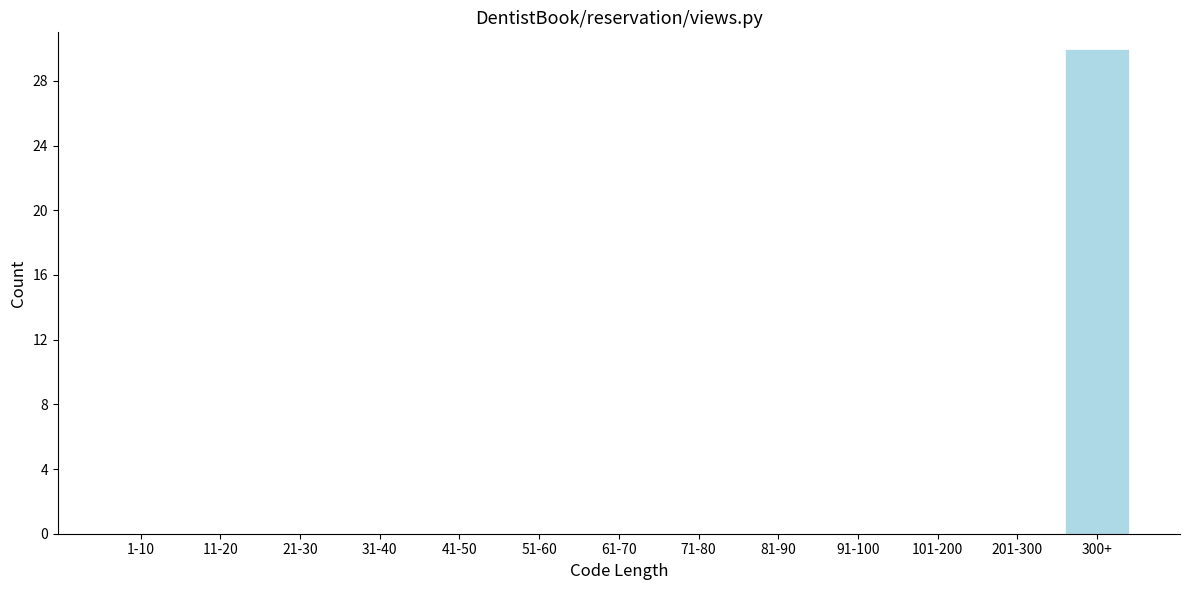

Reading left to right, transcribe all the data shown in this chart.

1-10=0	11-20=0	21-30=0	31-40=0	41-50=0	51-60=0	61-70=0	71-80=0	81-90=0	91-100=0	101-200=0	201-300=0	300+=30